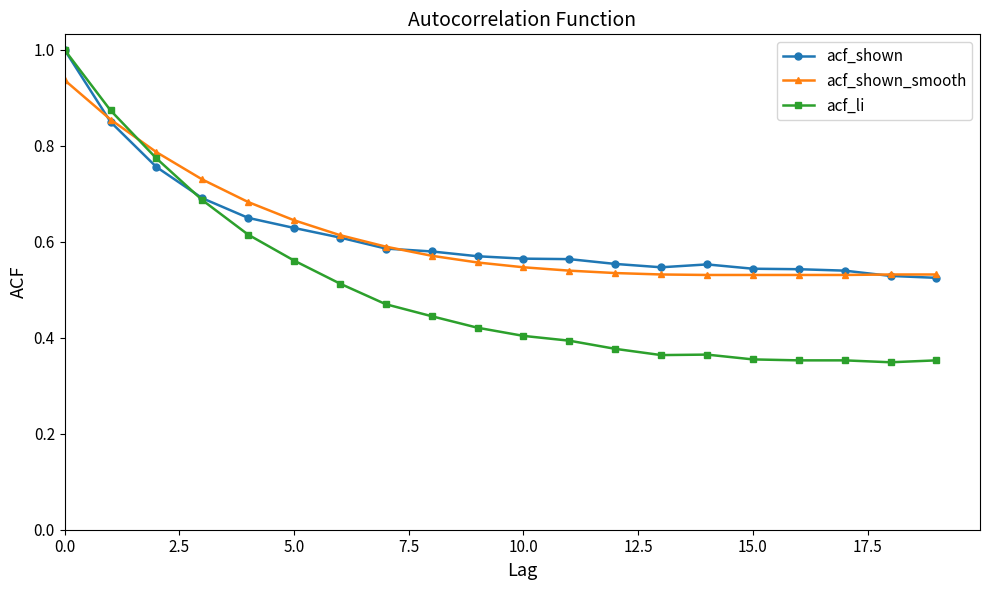

What is the value of the acf_shown point at the 1st from the left?

1.0